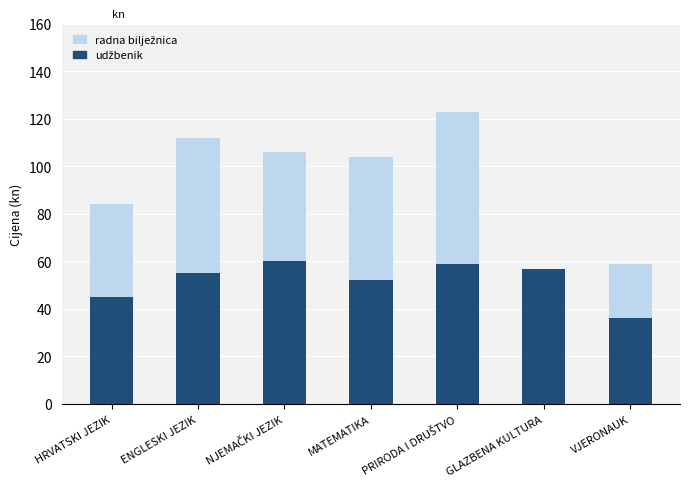

Are the bars horizontal?

No